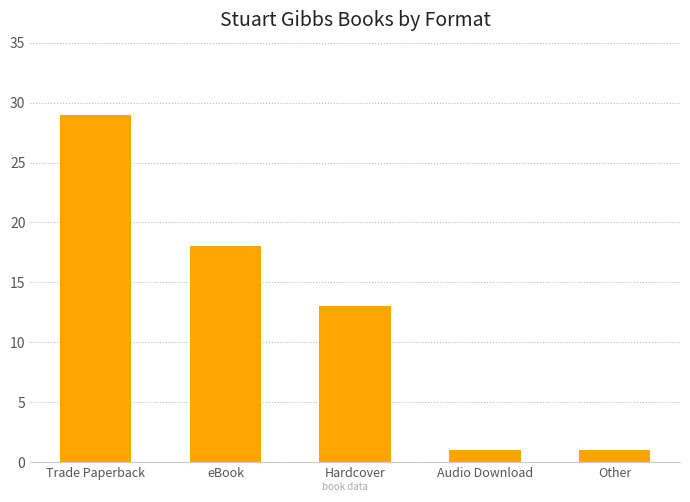

True or false: the data shows 1 at Audio Download.

True